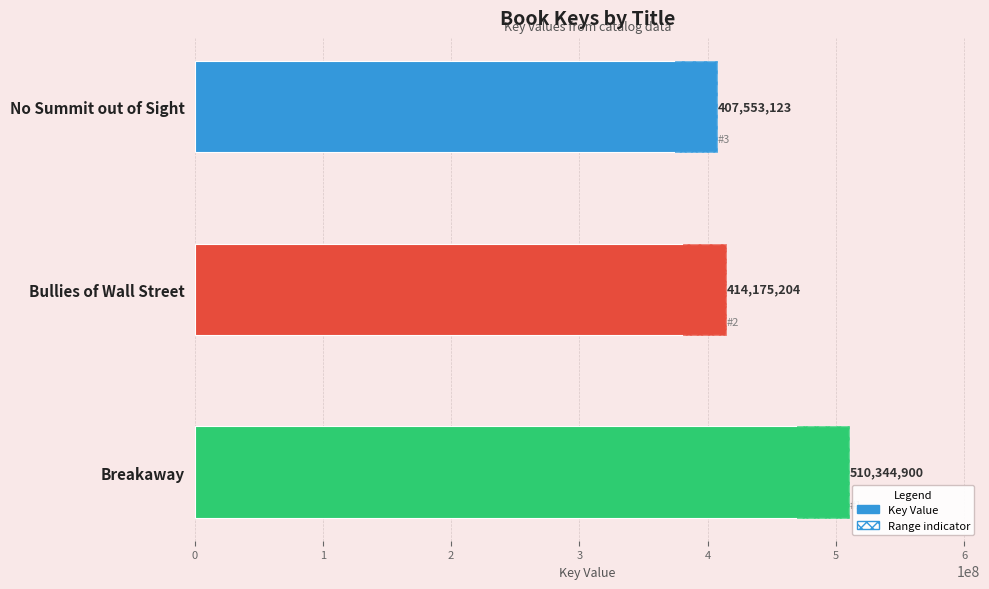

What is the difference between the values at Bullies of Wall Street and Breakaway?

96169696